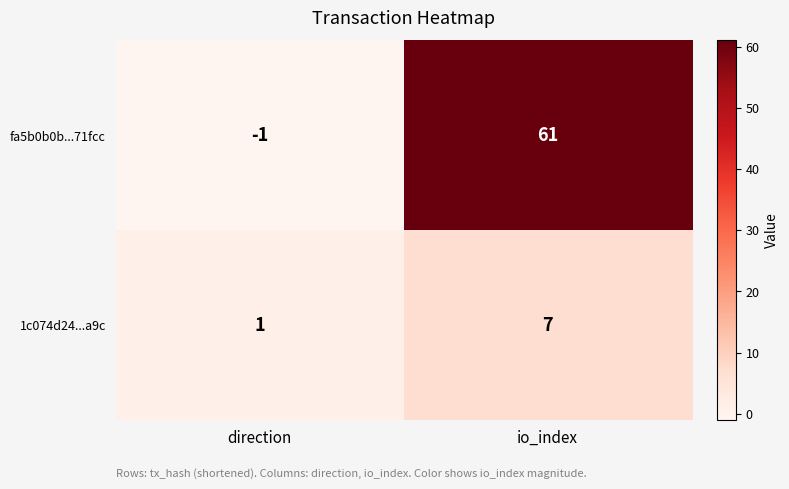

Which series has the largest range (max minus min)?

fa5b0b0b...71fcc